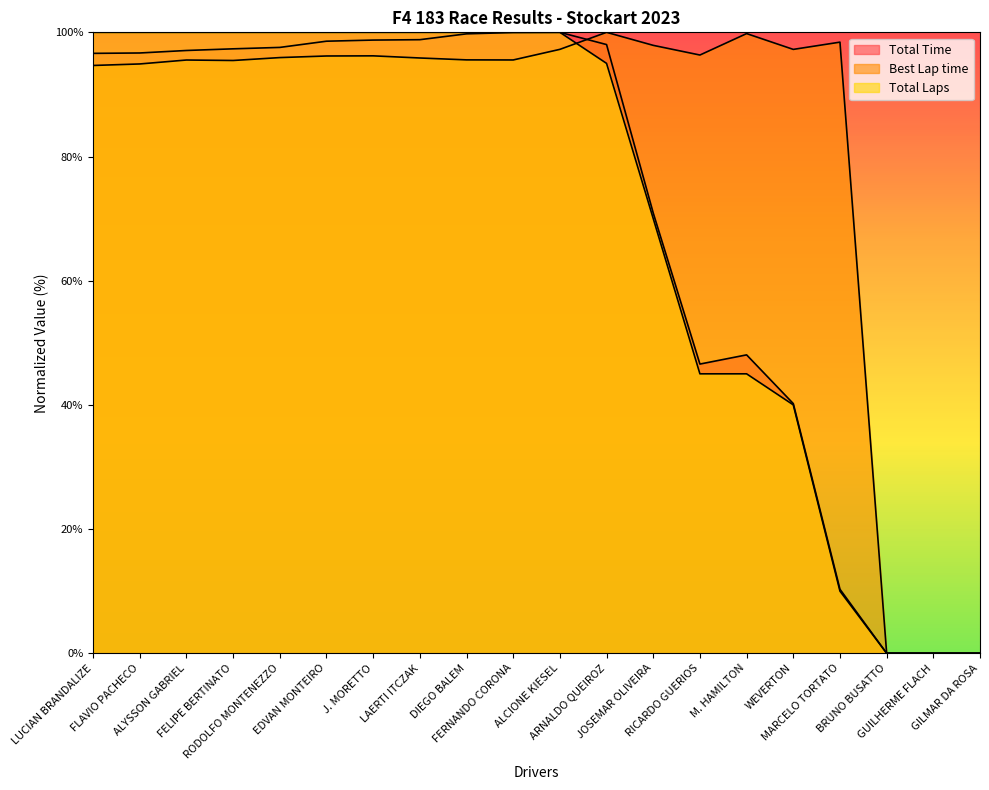

What value does the Best Lap time series have at EDVAN MONTEIRO?

96.2